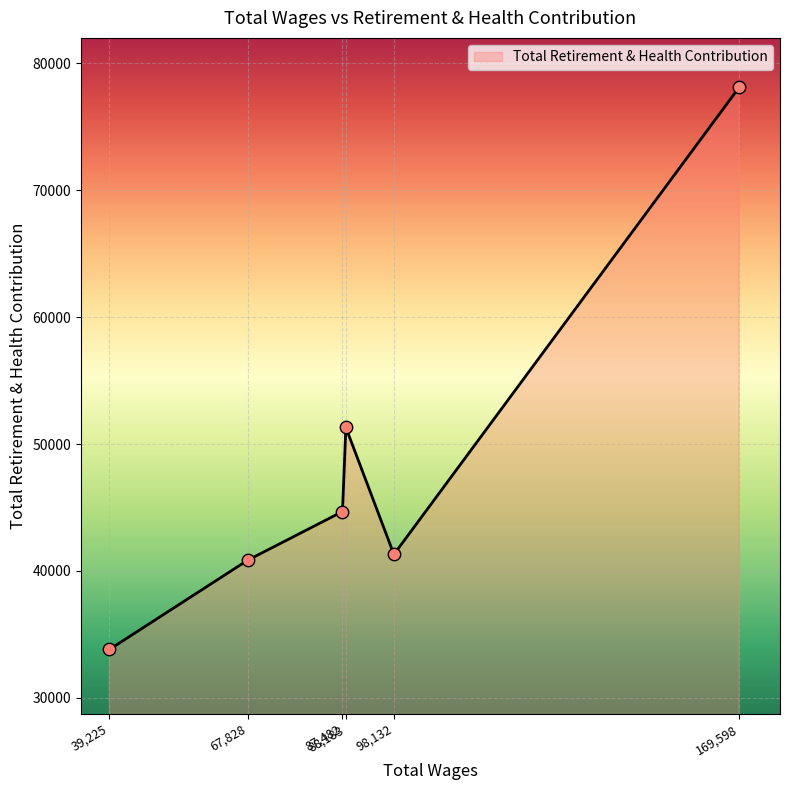

What is the average value?

48338